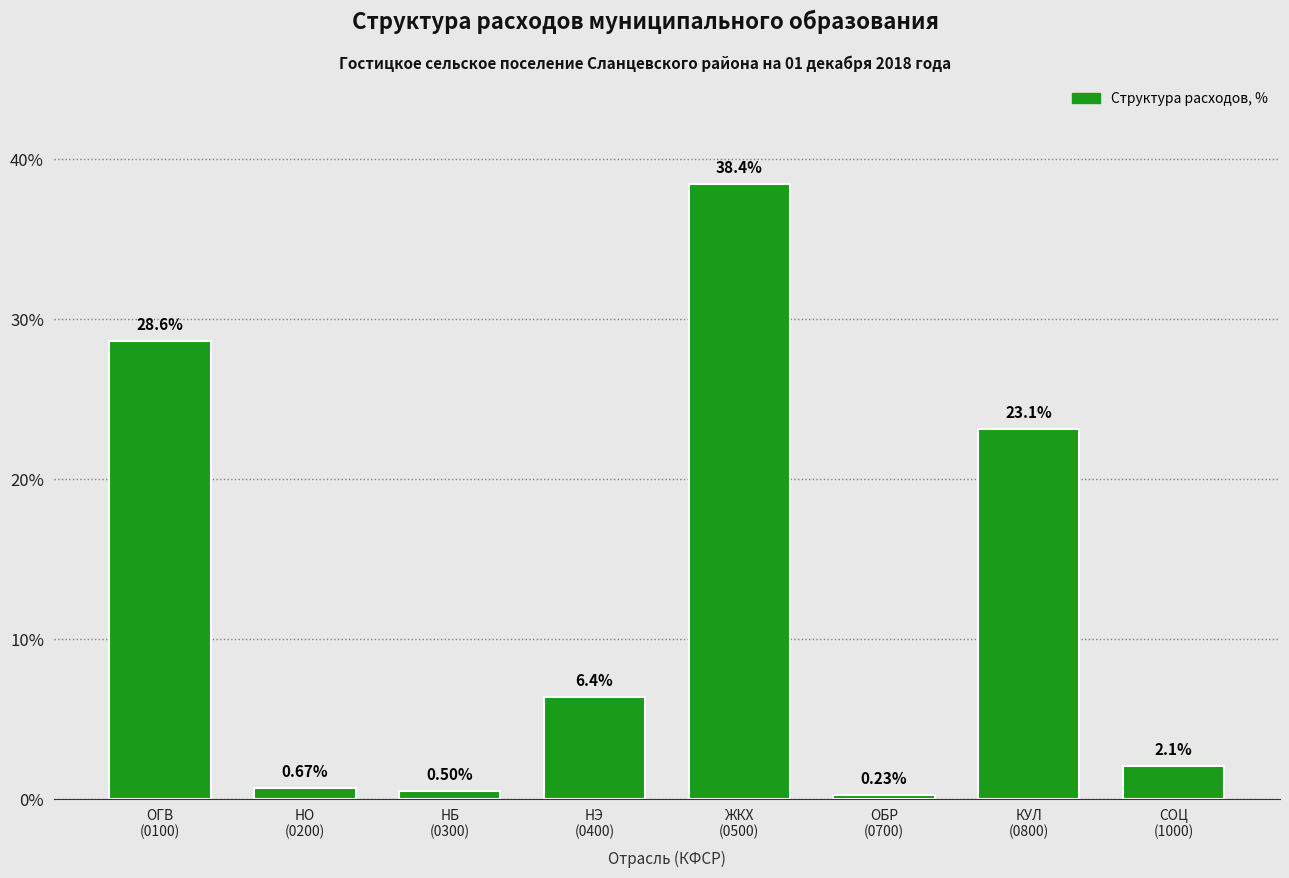

What is the difference between the maximum and minimum values?

38.2